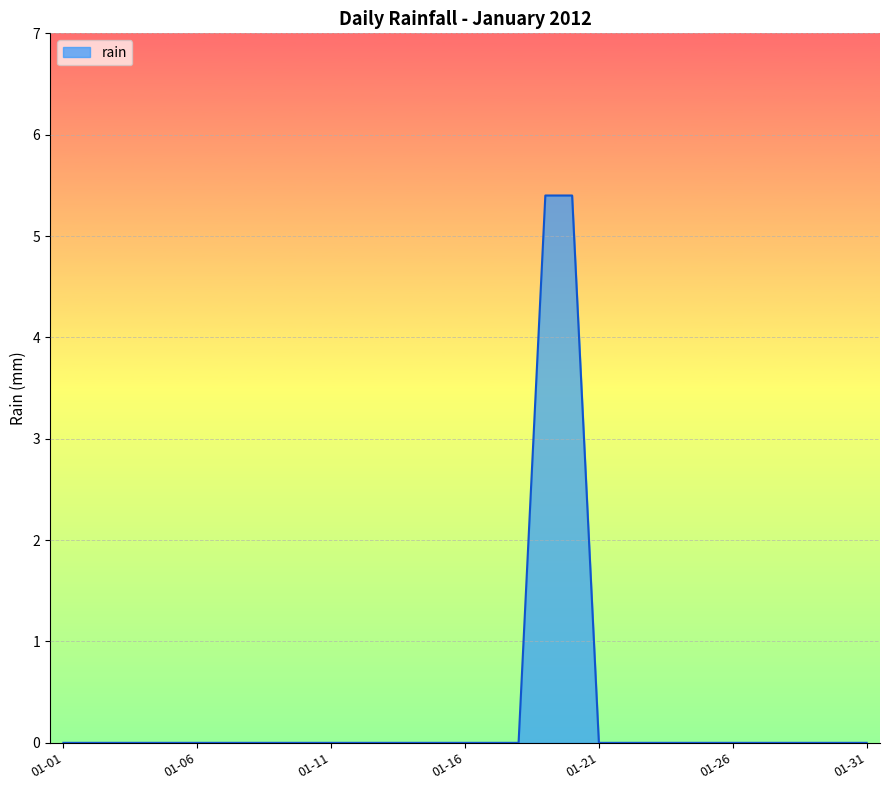

What is the maximum value shown in the chart?

5.4